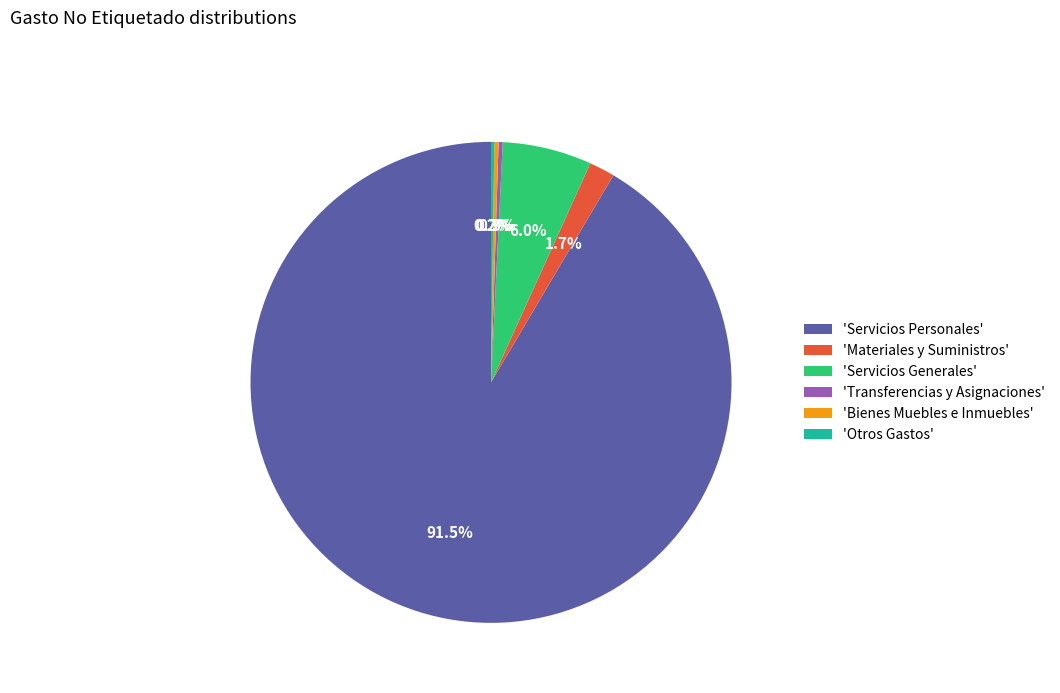

What is the largest slice in the pie chart?

'Servicios Personales'